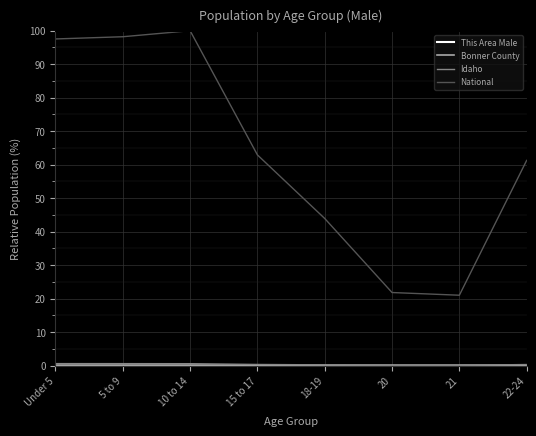

What is the maximum value shown in the chart?

100.0